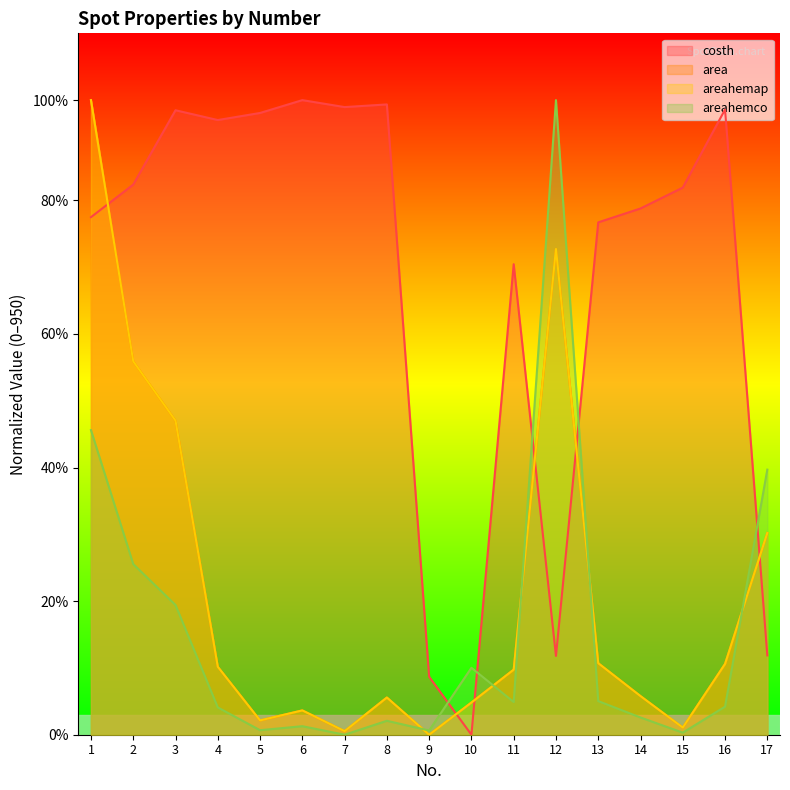

How many data points in areahemco are less than 42?

8